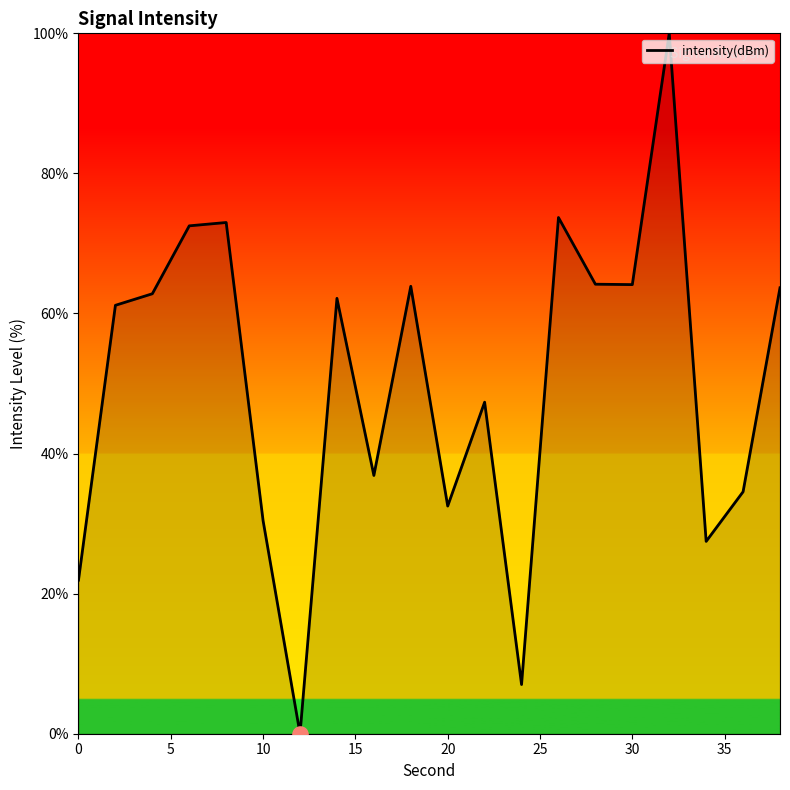

What is the greatest value displayed?

100.0